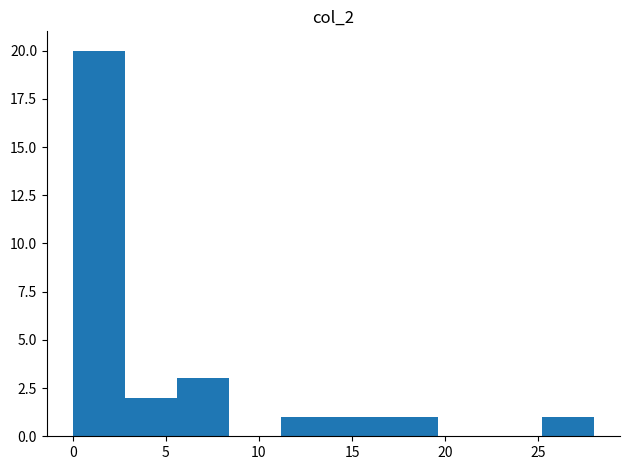

Reading left to right, transcribe this chart: for each bar, give the range it covers on the x-axis and its height. Neither the bar edges nor the heights are printed on the chart, so give them approximately, as read against the axes.

0.0 to 2.8: 20
2.8 to 5.6: 2
5.6 to 8.4: 3
8.4 to 11.2: 0
11.2 to 14.0: 1
14.0 to 16.8: 1
16.8 to 19.6: 1
19.6 to 22.4: 0
22.4 to 25.2: 0
25.2 to 28.0: 1